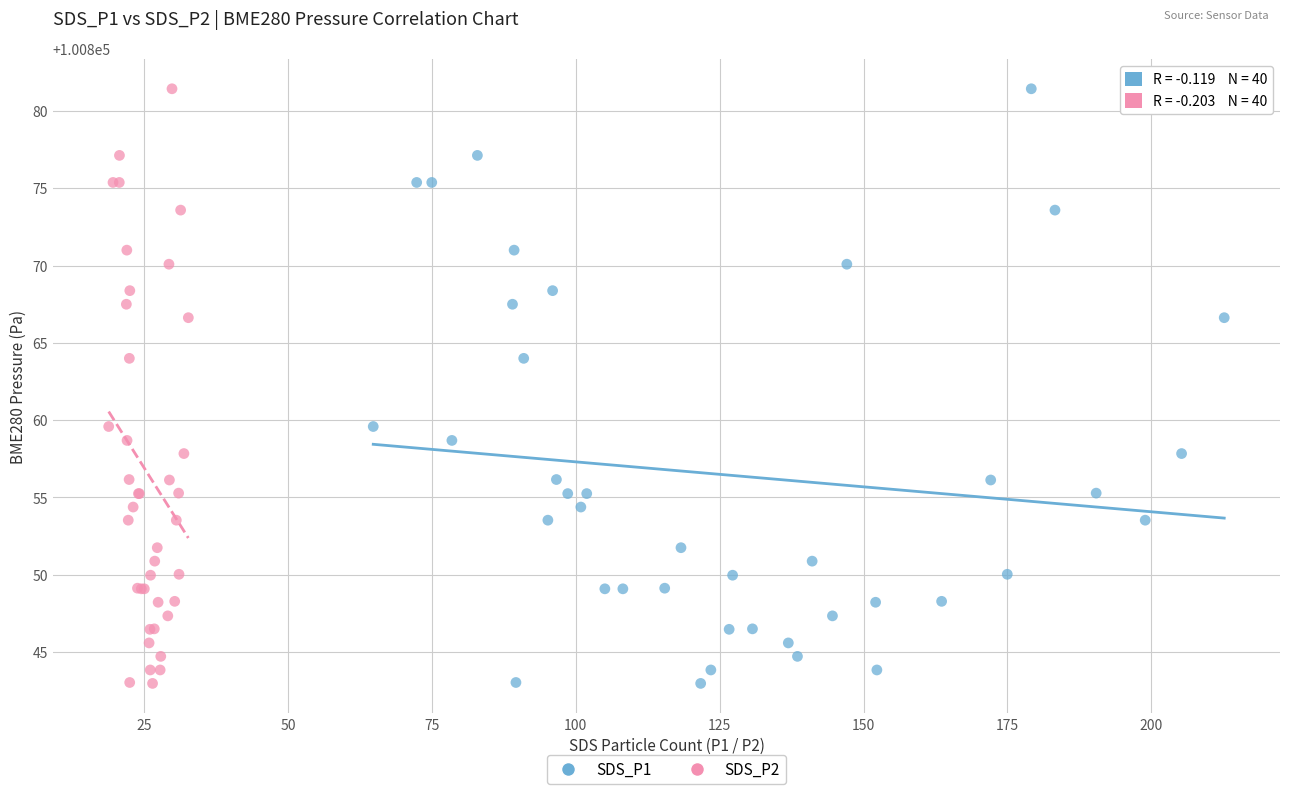

What are all the series names shown in the legend?

SDS_P1, SDS_P2